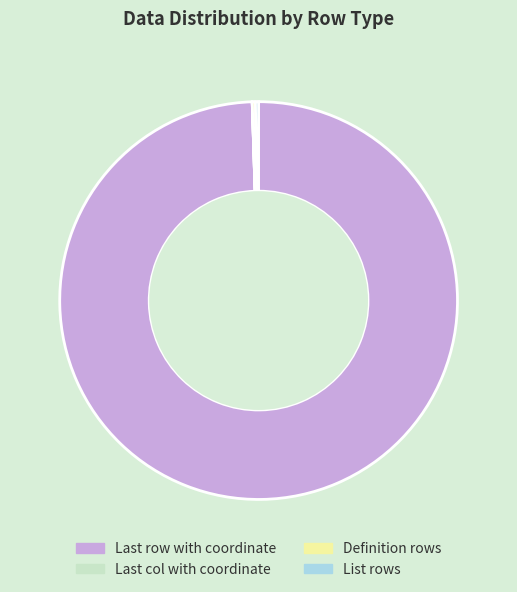

Which slice represents more than half of the pie?

Last row with coordinate